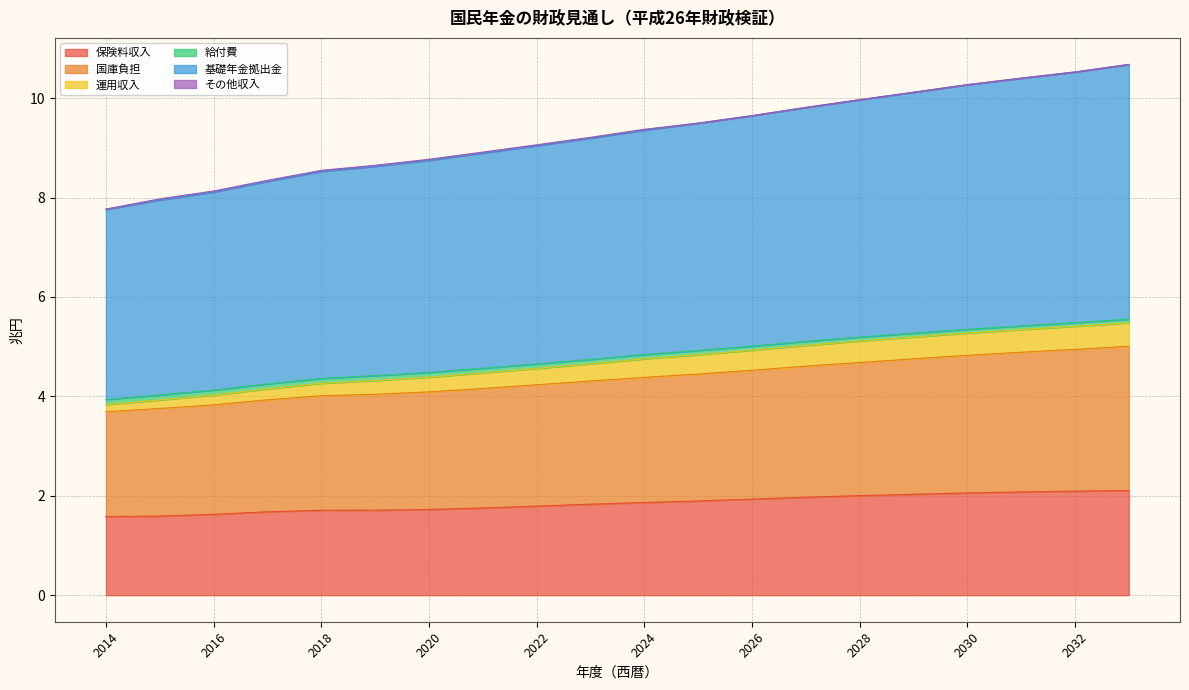

The value of 基礎年金拠出金 at 2024 is 13.4. True or false?

False